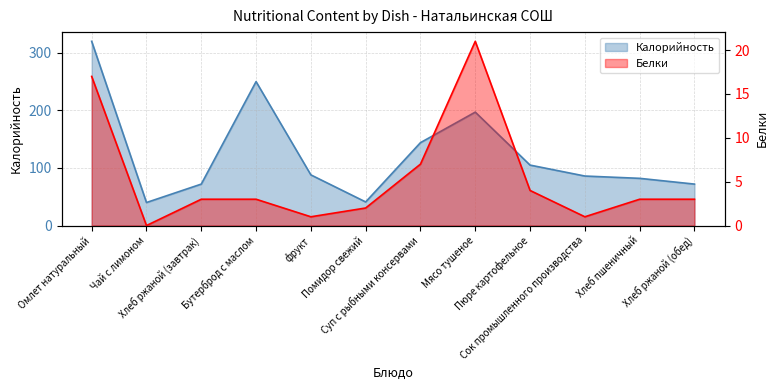

True or false: Калорийность and Белки cross at least once.

False